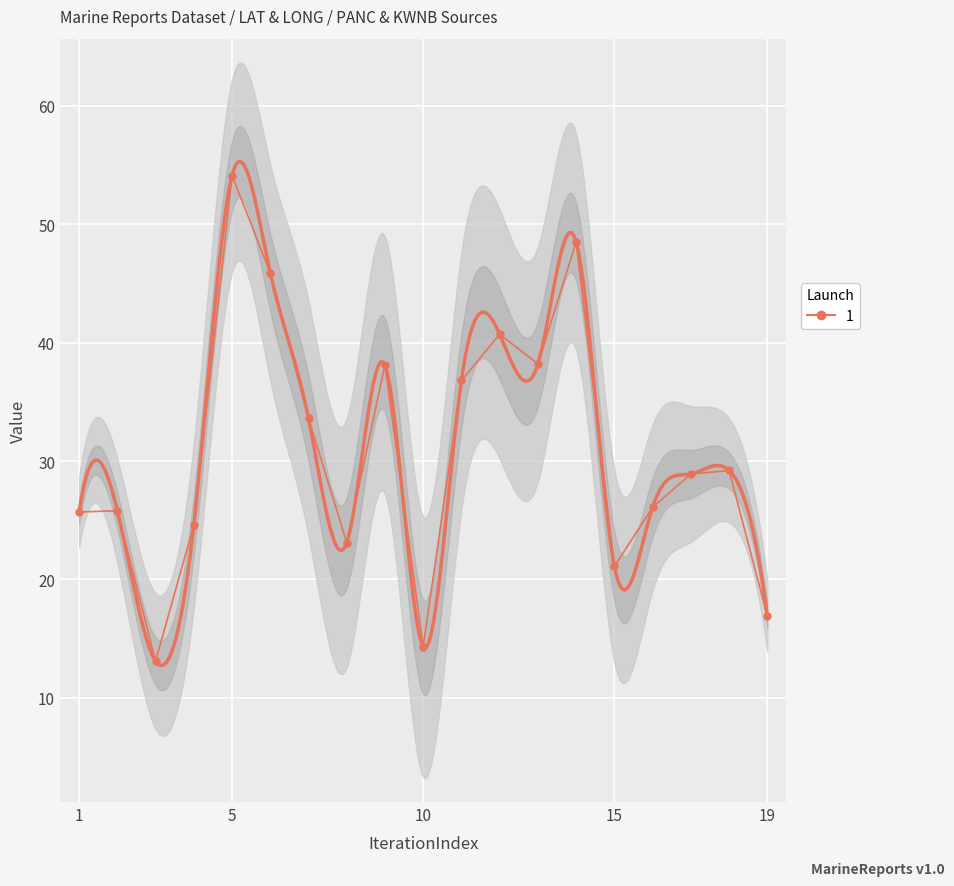

How many points are higher than both their immediate neighbors (excluding endpoints)?

6